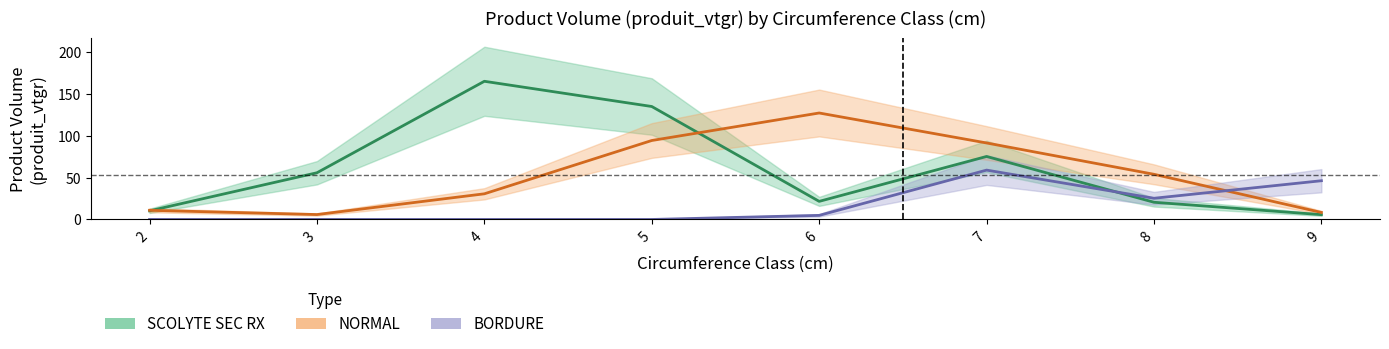

What is the sum of all SCOLYTE SEC RX values?

490.4